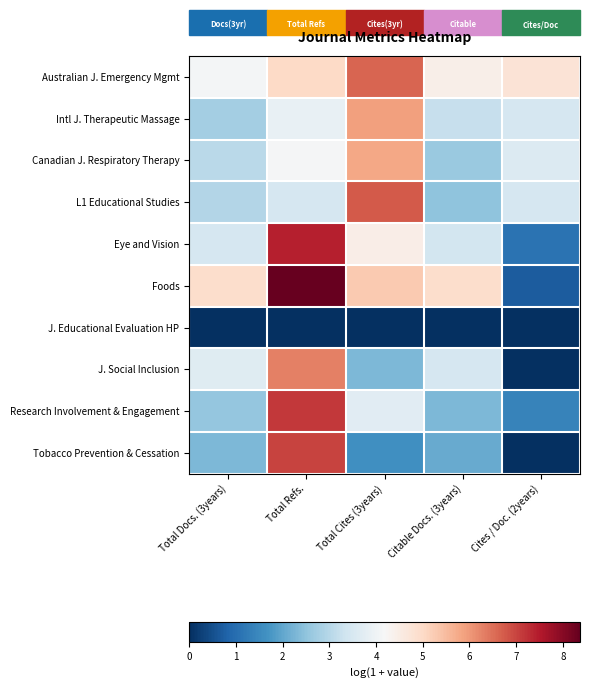

Between Citable Docs. (3years) and Cites / Doc. (2years), which series saw the biggest shift?

Foods